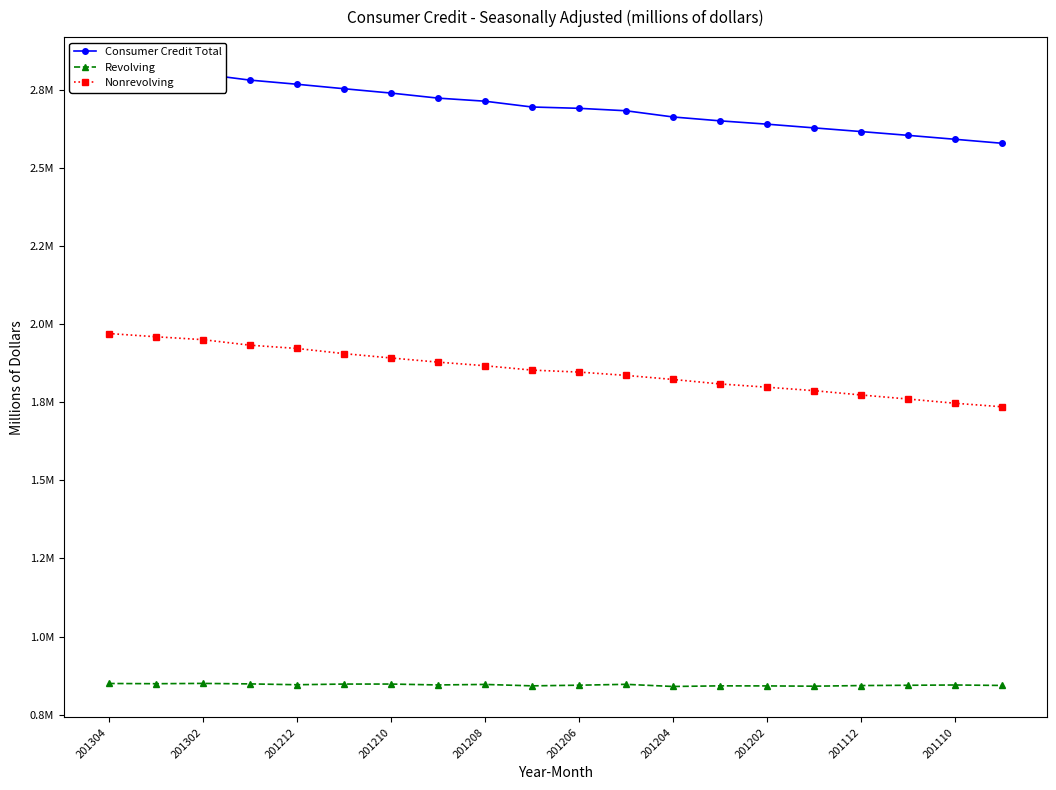

How many series are shown in this chart?

3